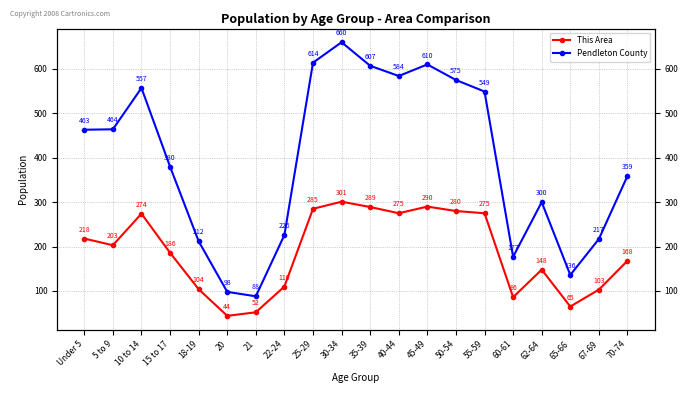

The value of This Area at 62-64 is 148. True or false?

True